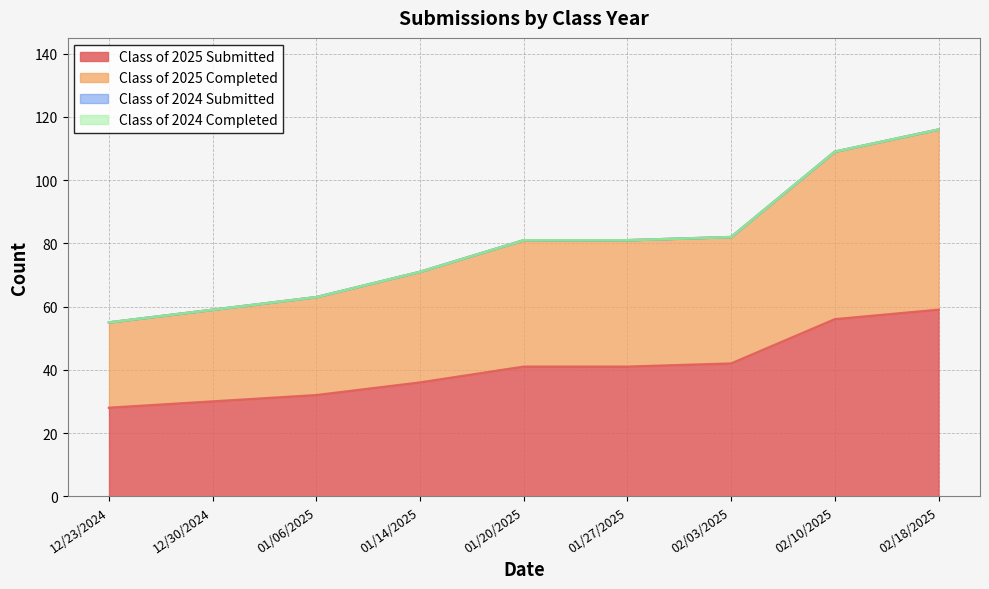

Is it true that Class of 2025 Submitted equals 42 at 02/03/2025?

True